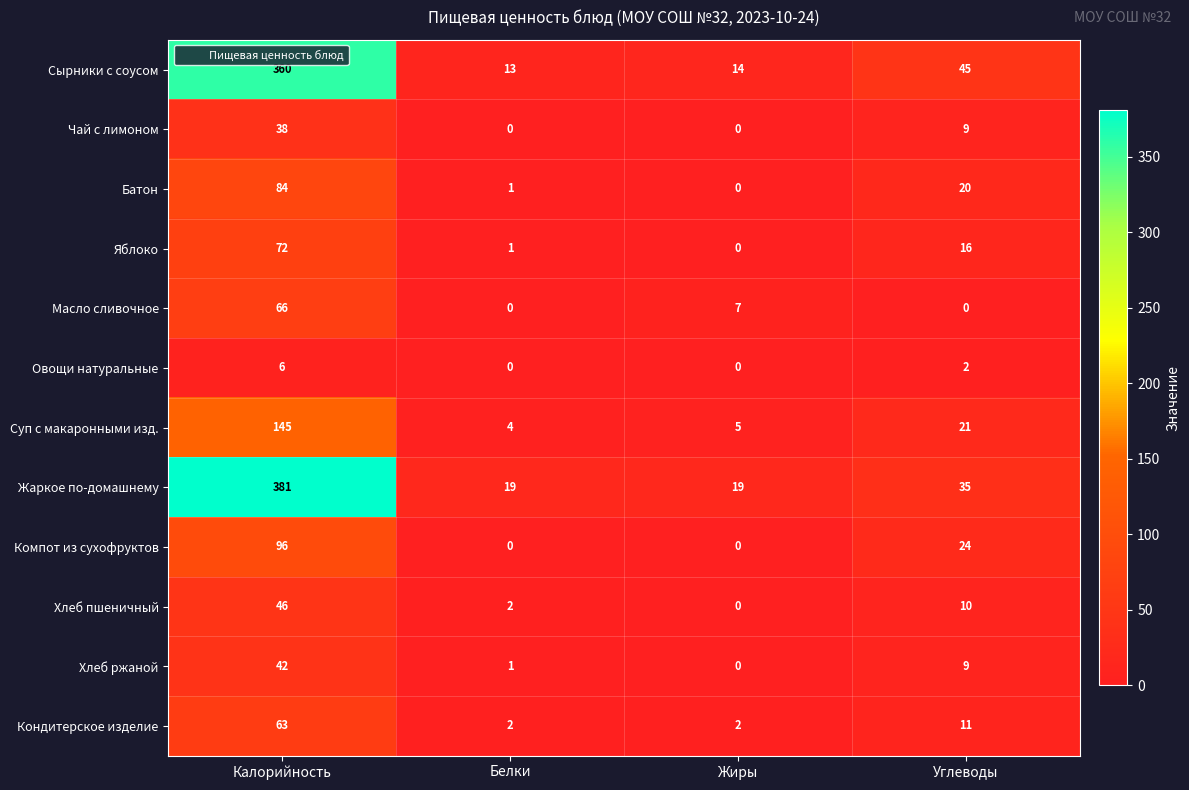

What is the greatest value displayed?

381